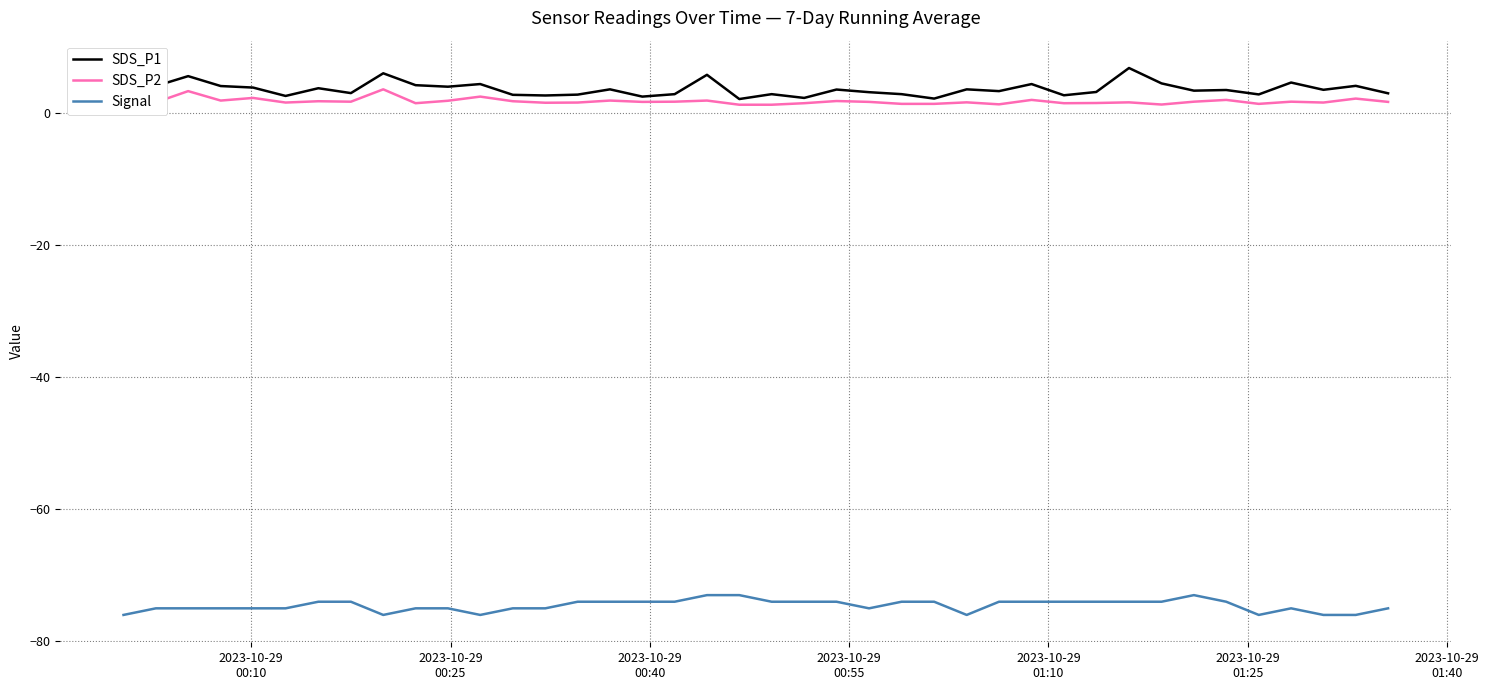

What is the smallest value displayed?

-76.0